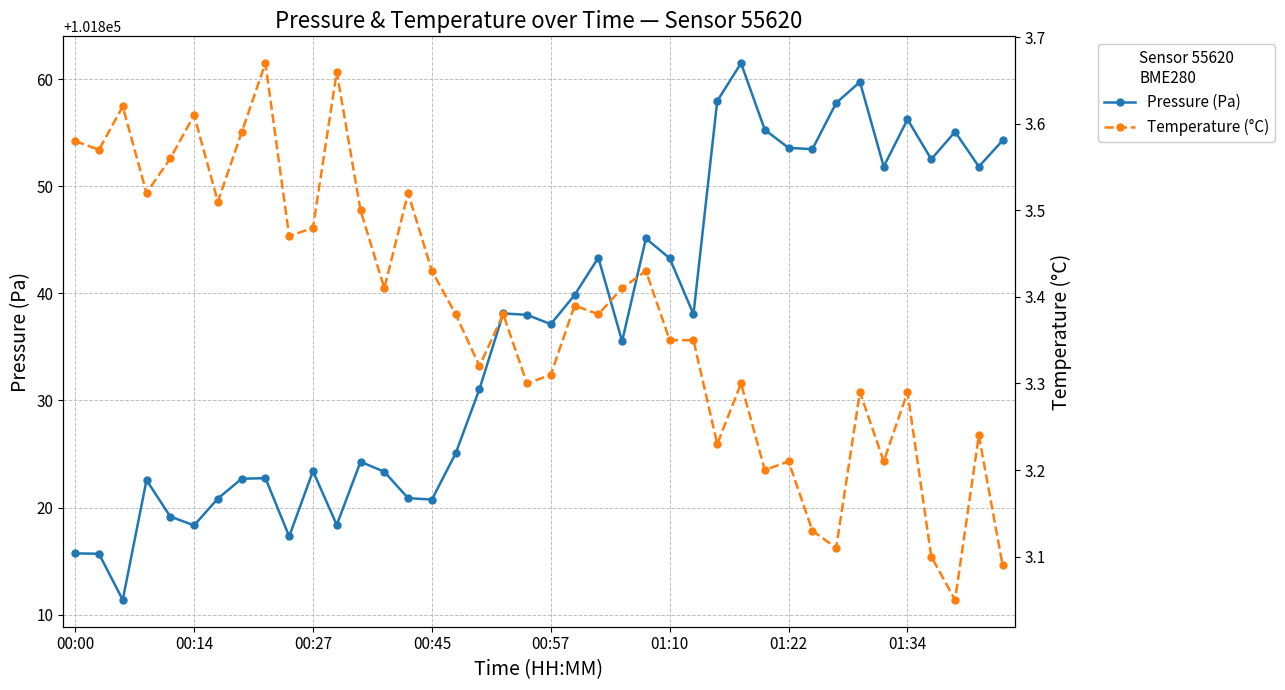

What is the sum of all Pressure (Pa) values?

4073453.2